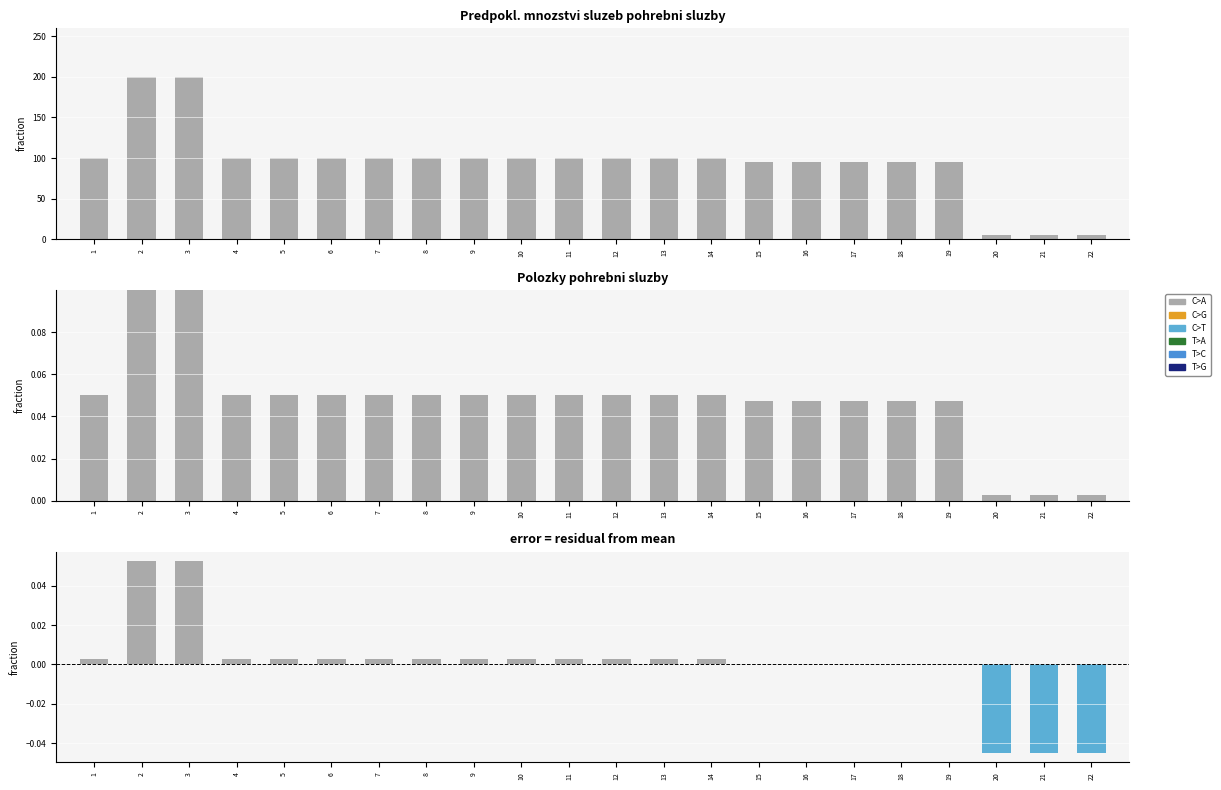

At which category is the sum across all series the highest?

2